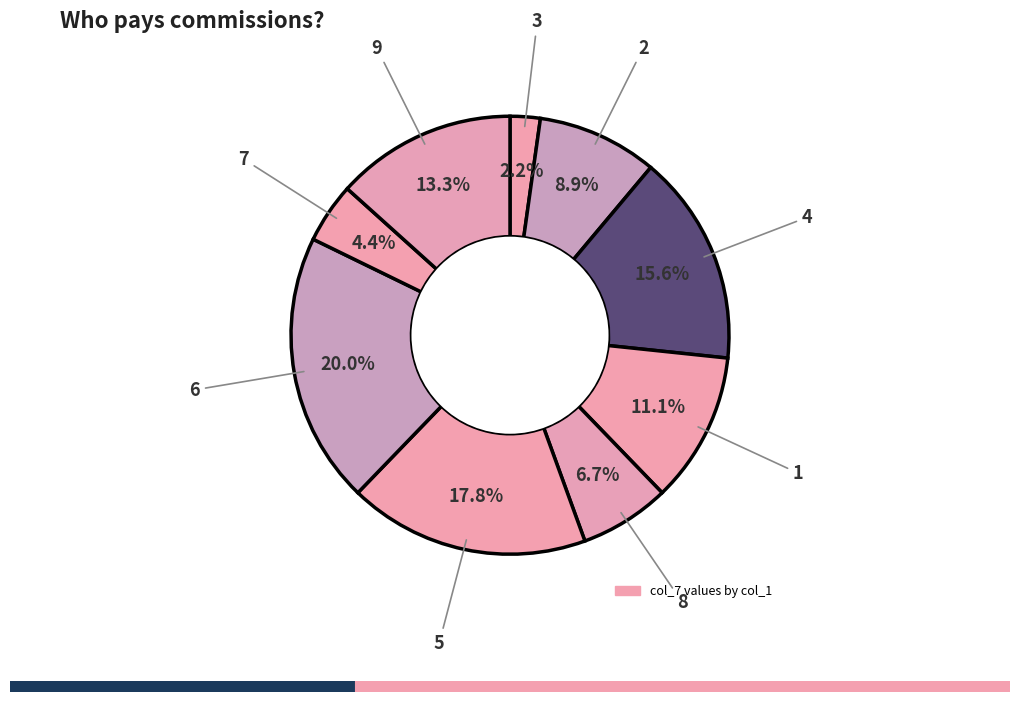

To the nearest percent, what is the difference between the largest and smallest slice percentages?

18%